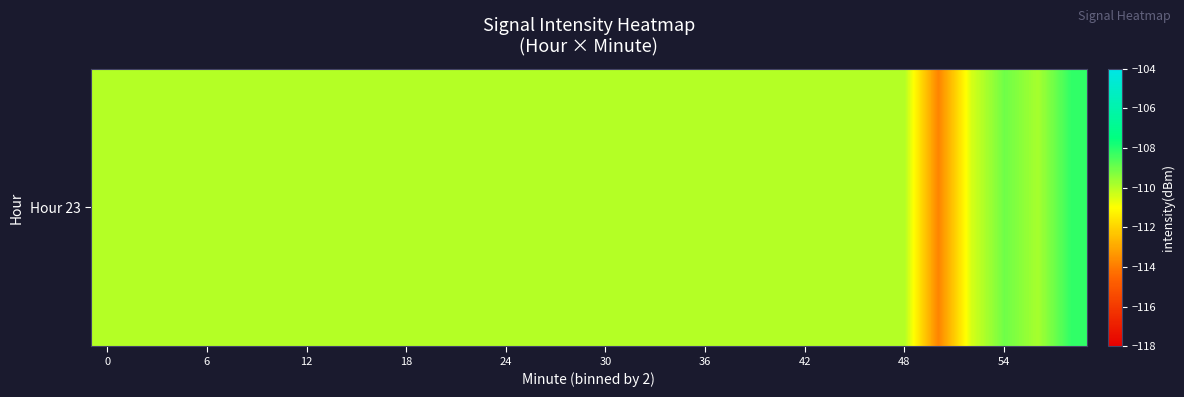

What is the greatest value displayed?

-108.2